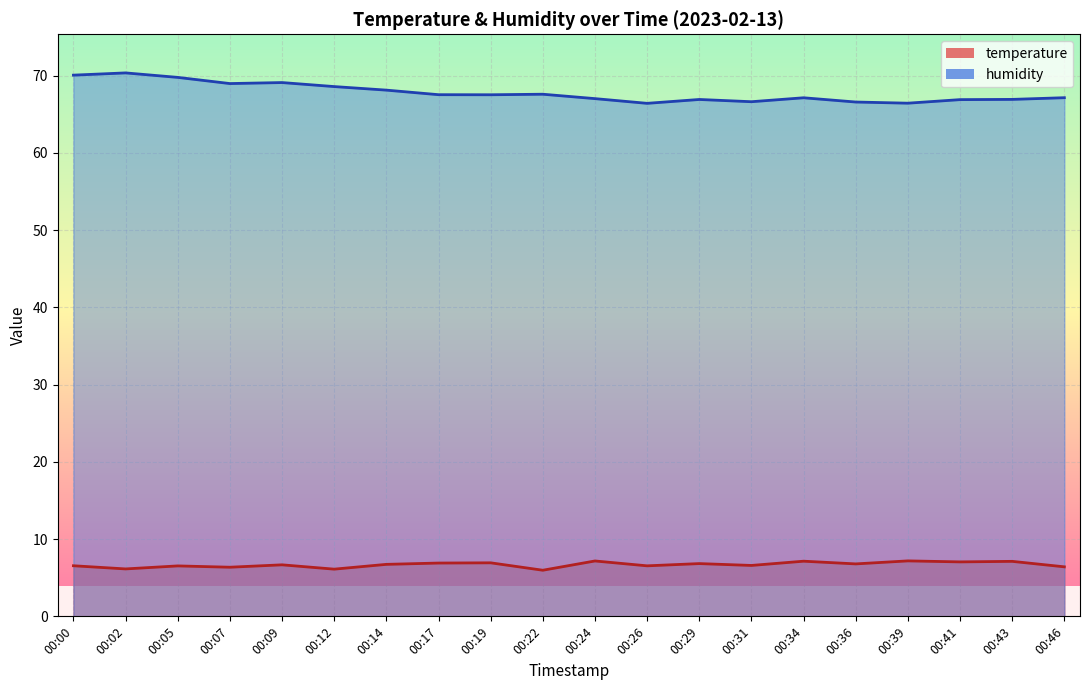

Is it true that humidity equals 19.9 at 00:02?

False